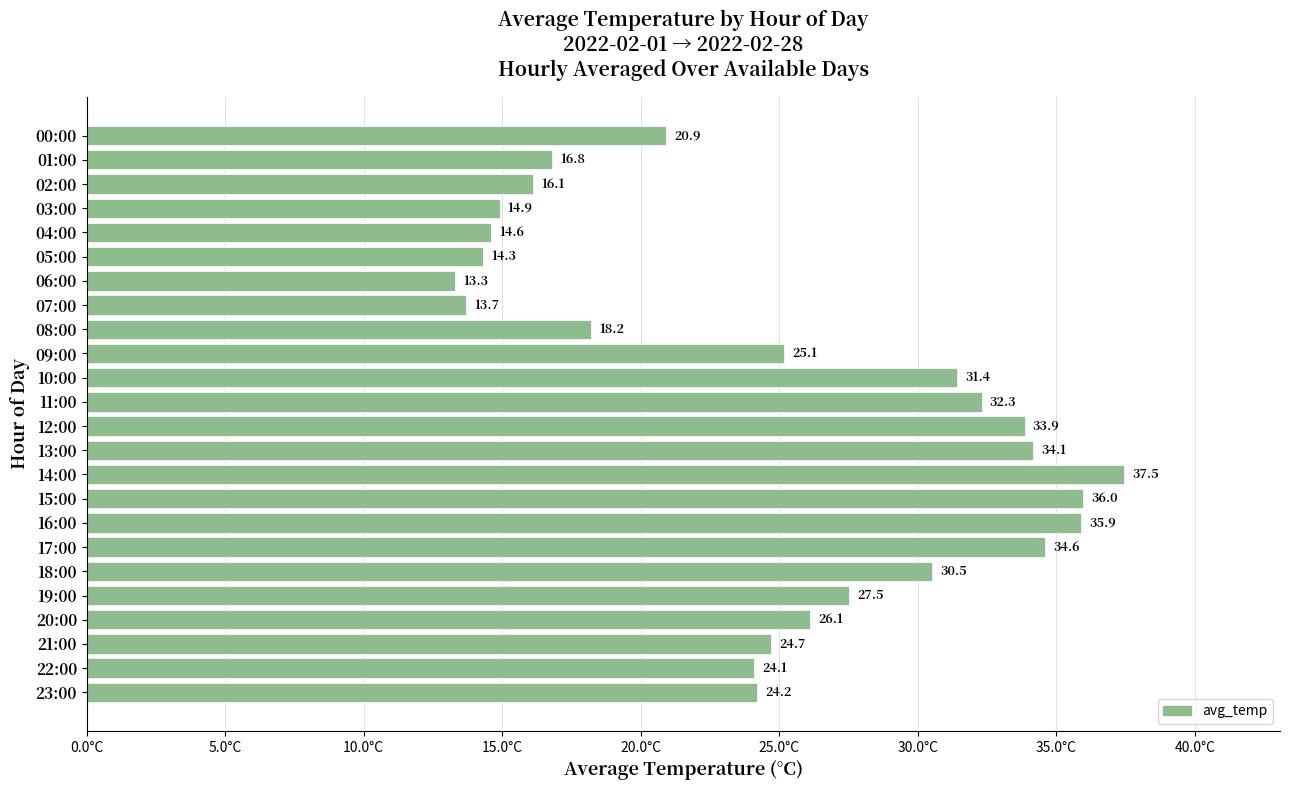

Rank the categories by value from highest to lowest.

14:00, 15:00, 16:00, 17:00, 13:00, 12:00, 11:00, 10:00, 18:00, 19:00, 20:00, 09:00, 21:00, 23:00, 22:00, 00:00, 08:00, 01:00, 02:00, 03:00, 04:00, 05:00, 07:00, 06:00